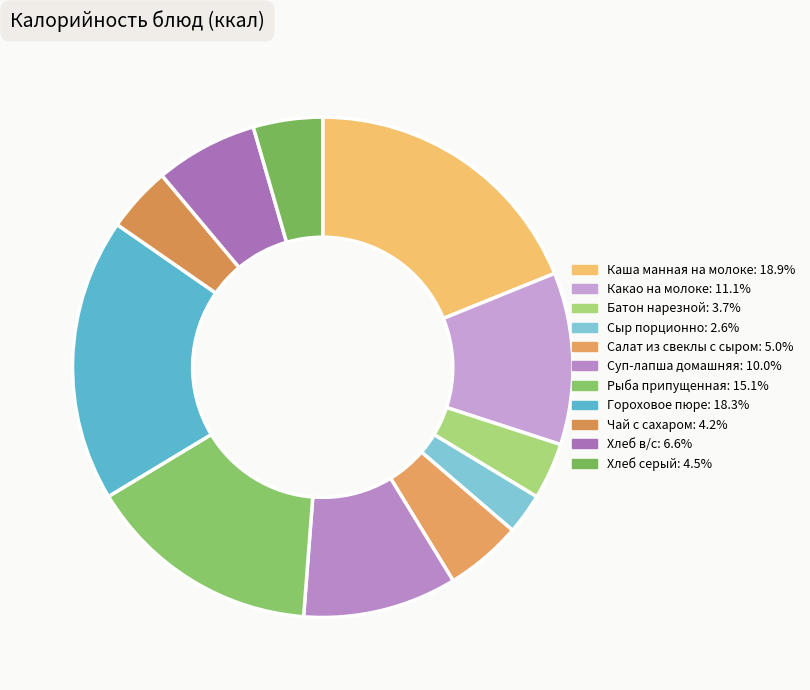

Between Хлеб серый and Суп-лапша домашняя, which is larger?

Суп-лапша домашняя